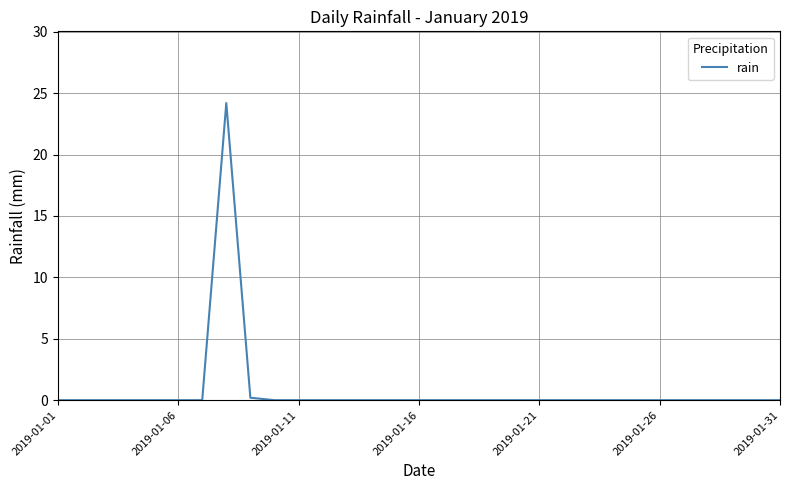

What is the difference between the maximum and minimum values?

24.2